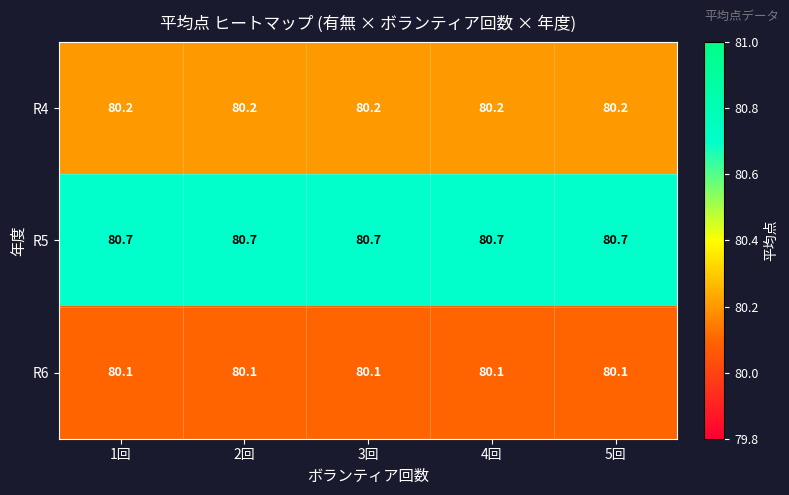

What is the approximate value of R5 at 4回?

80.7